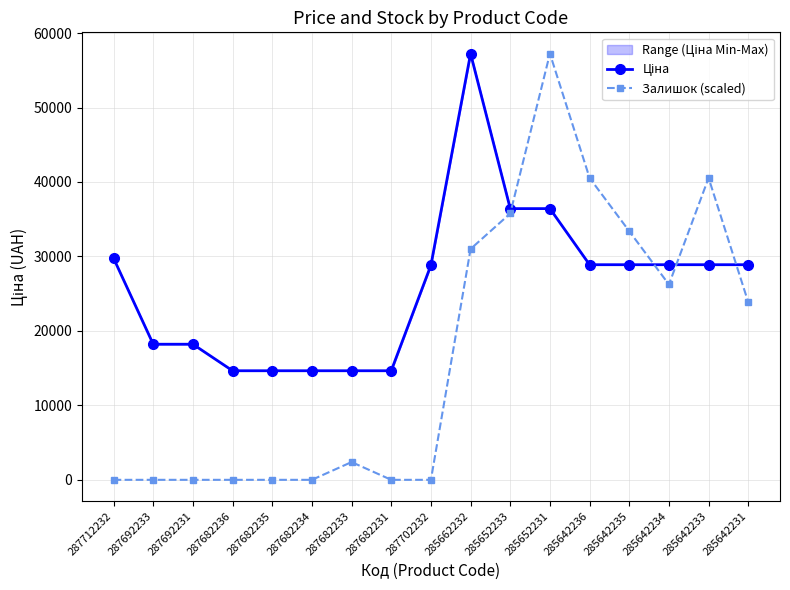

Is this an area chart (filled region under the line)?

No